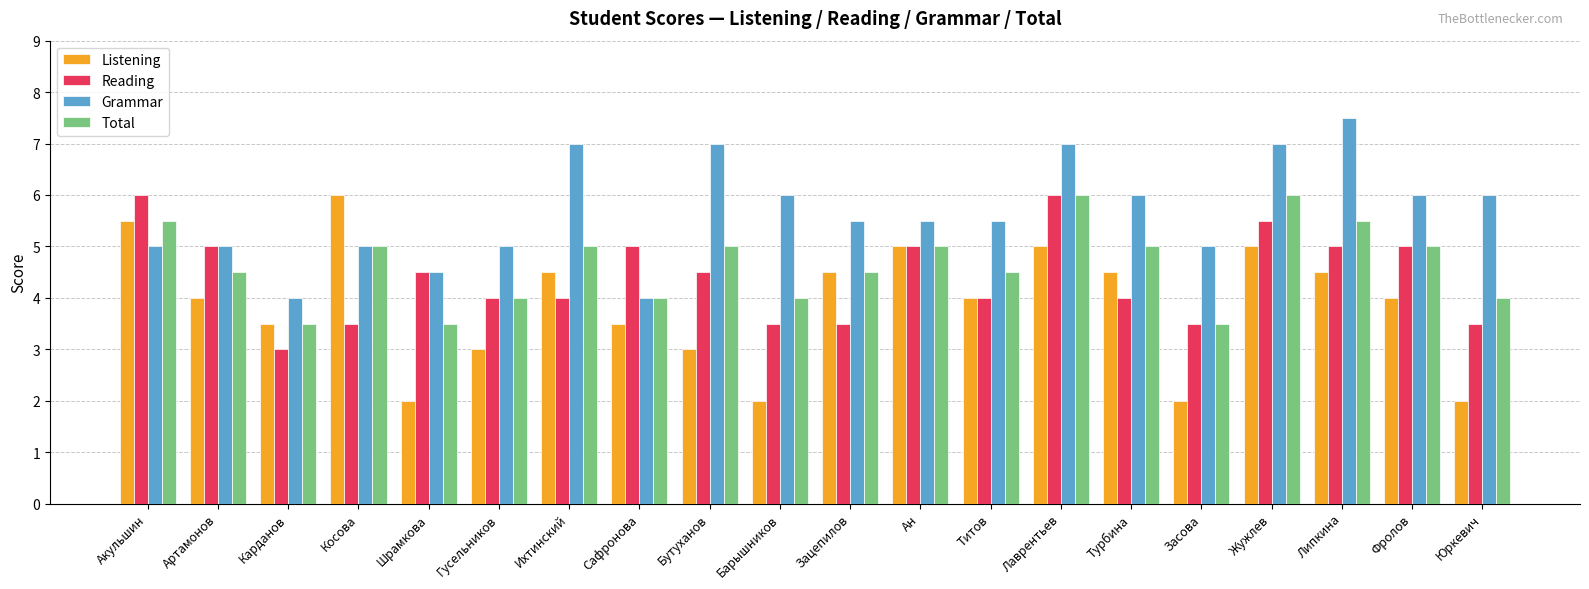

Which series has the largest total across all categories?

Grammar